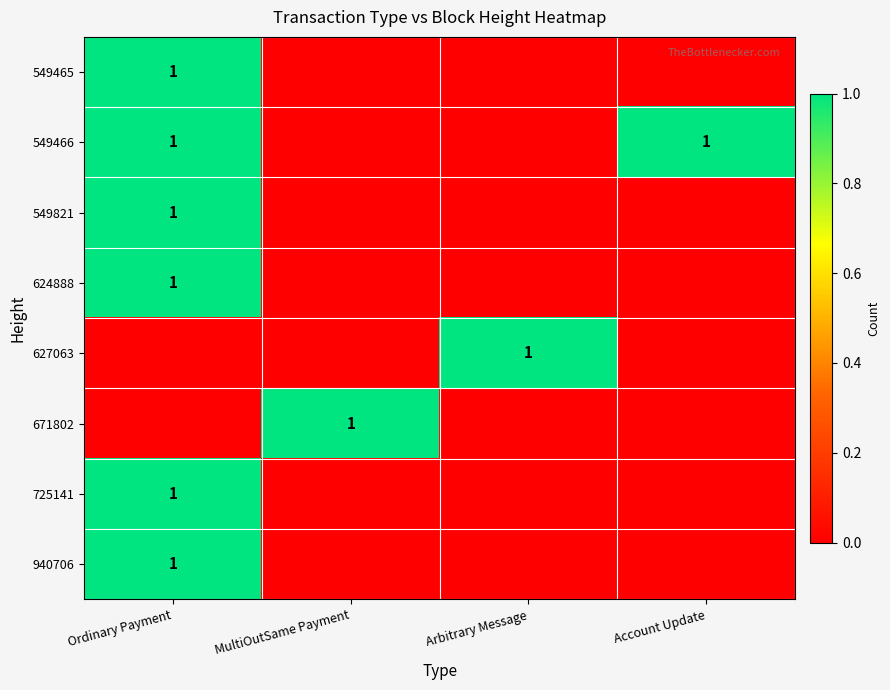

Between MultiOutSame Payment and Account Update, which is larger?

MultiOutSame Payment